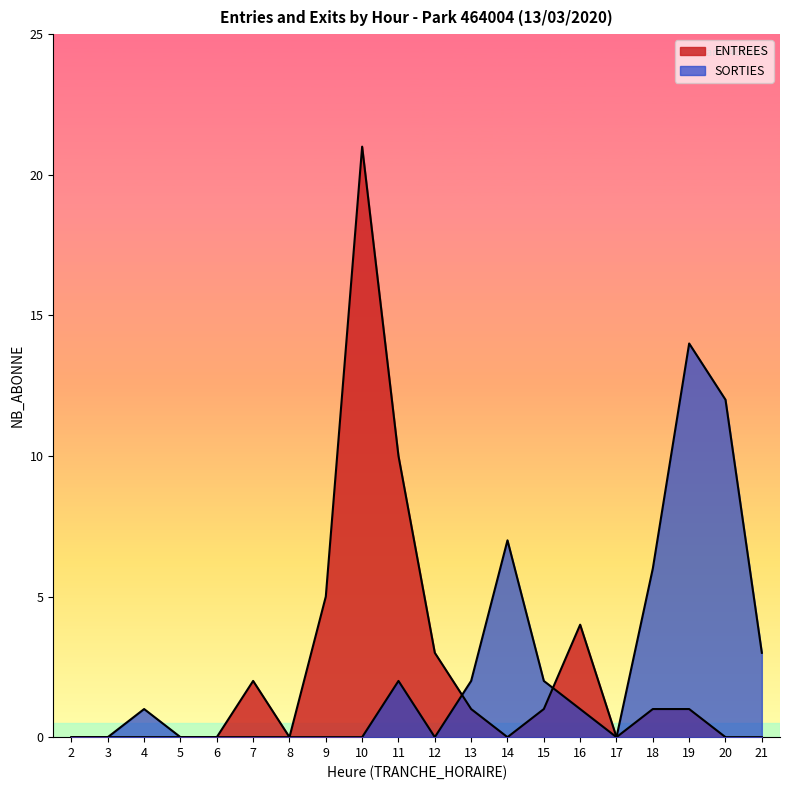

Which series has the largest range (max minus min)?

ENTREES